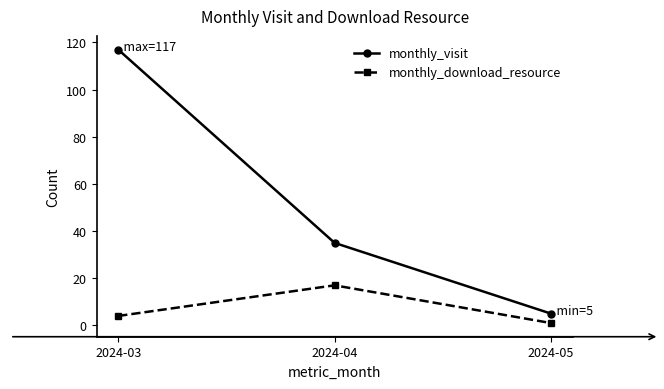

Rank the series by their average value, from highest to lowest.

monthly_visit, monthly_download_resource